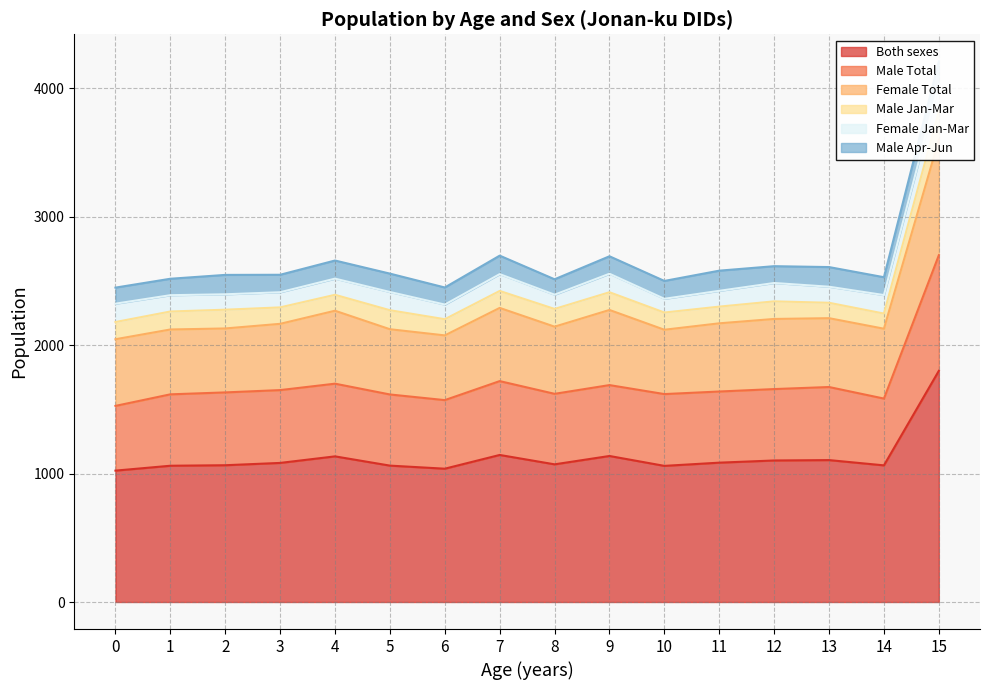

What is the maximum value for Both sexes?

1800